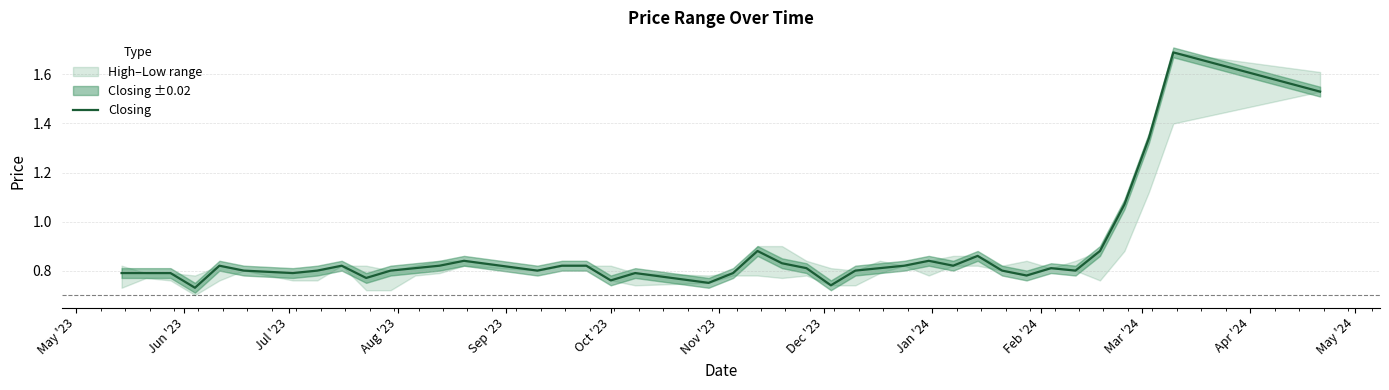

What is the average value?

0.9